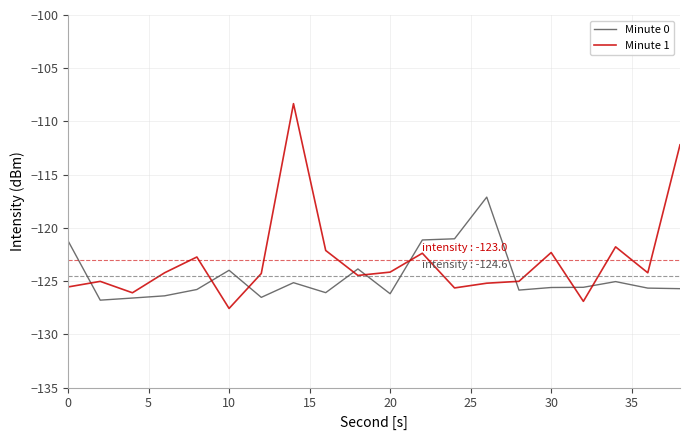

Rank the series by their average value, from lowest to highest.

Minute 0, Minute 1